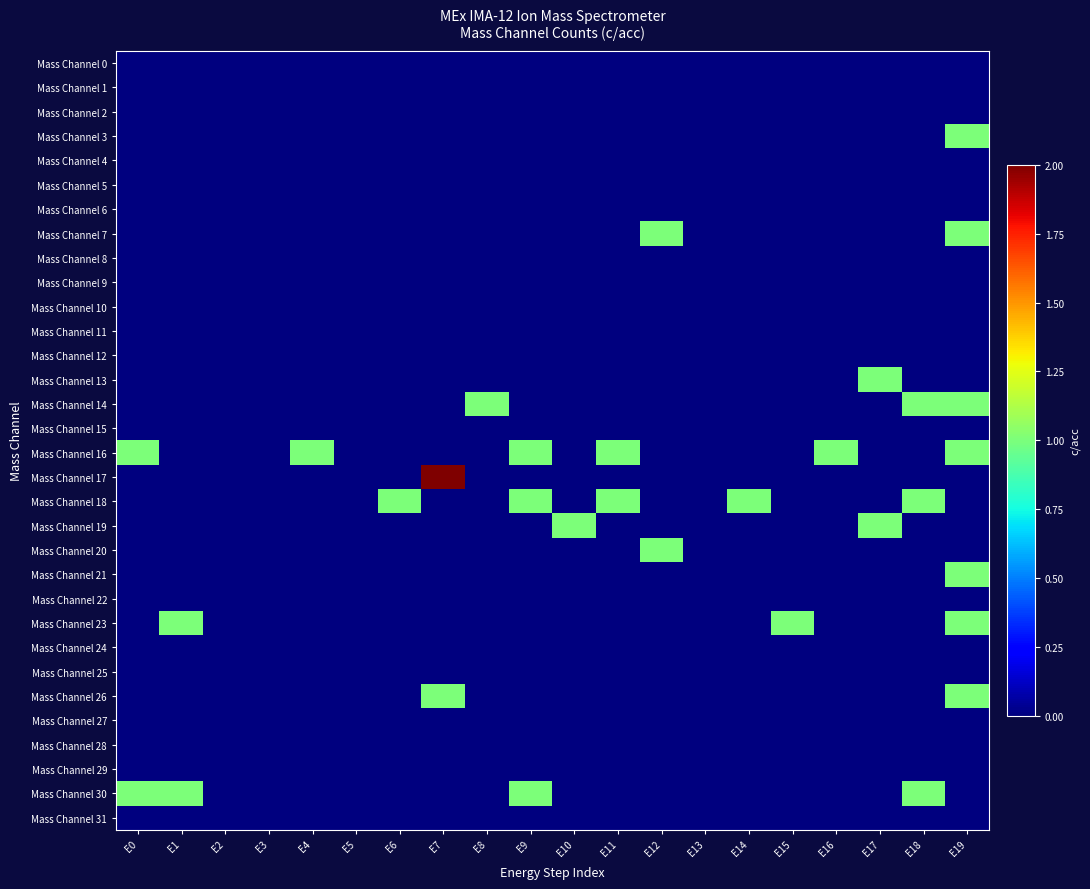

Reading left to right, transcribe all the data shown in this chart.

Mass Channel 0: E0=0	E1=0	E2=0	E3=0	E4=0	E5=0	E6=0	E7=0	E8=0	E9=0	E10=0	E11=0	E12=0	E13=0	E14=0	E15=0	E16=0	E17=0	E18=0	E19=0
Mass Channel 1: E0=0	E1=0	E2=0	E3=0	E4=0	E5=0	E6=0	E7=0	E8=0	E9=0	E10=0	E11=0	E12=0	E13=0	E14=0	E15=0	E16=0	E17=0	E18=0	E19=0
Mass Channel 2: E0=0	E1=0	E2=0	E3=0	E4=0	E5=0	E6=0	E7=0	E8=0	E9=0	E10=0	E11=0	E12=0	E13=0	E14=0	E15=0	E16=0	E17=0	E18=0	E19=0
Mass Channel 3: E0=0	E1=0	E2=0	E3=0	E4=0	E5=0	E6=0	E7=0	E8=0	E9=0	E10=0	E11=0	E12=0	E13=0	E14=0	E15=0	E16=0	E17=0	E18=0	E19=1
Mass Channel 4: E0=0	E1=0	E2=0	E3=0	E4=0	E5=0	E6=0	E7=0	E8=0	E9=0	E10=0	E11=0	E12=0	E13=0	E14=0	E15=0	E16=0	E17=0	E18=0	E19=0
Mass Channel 5: E0=0	E1=0	E2=0	E3=0	E4=0	E5=0	E6=0	E7=0	E8=0	E9=0	E10=0	E11=0	E12=0	E13=0	E14=0	E15=0	E16=0	E17=0	E18=0	E19=0
Mass Channel 6: E0=0	E1=0	E2=0	E3=0	E4=0	E5=0	E6=0	E7=0	E8=0	E9=0	E10=0	E11=0	E12=0	E13=0	E14=0	E15=0	E16=0	E17=0	E18=0	E19=0
Mass Channel 7: E0=0	E1=0	E2=0	E3=0	E4=0	E5=0	E6=0	E7=0	E8=0	E9=0	E10=0	E11=0	E12=1	E13=0	E14=0	E15=0	E16=0	E17=0	E18=0	E19=1
Mass Channel 8: E0=0	E1=0	E2=0	E3=0	E4=0	E5=0	E6=0	E7=0	E8=0	E9=0	E10=0	E11=0	E12=0	E13=0	E14=0	E15=0	E16=0	E17=0	E18=0	E19=0
Mass Channel 9: E0=0	E1=0	E2=0	E3=0	E4=0	E5=0	E6=0	E7=0	E8=0	E9=0	E10=0	E11=0	E12=0	E13=0	E14=0	E15=0	E16=0	E17=0	E18=0	E19=0
Mass Channel 10: E0=0	E1=0	E2=0	E3=0	E4=0	E5=0	E6=0	E7=0	E8=0	E9=0	E10=0	E11=0	E12=0	E13=0	E14=0	E15=0	E16=0	E17=0	E18=0	E19=0
Mass Channel 11: E0=0	E1=0	E2=0	E3=0	E4=0	E5=0	E6=0	E7=0	E8=0	E9=0	E10=0	E11=0	E12=0	E13=0	E14=0	E15=0	E16=0	E17=0	E18=0	E19=0
Mass Channel 12: E0=0	E1=0	E2=0	E3=0	E4=0	E5=0	E6=0	E7=0	E8=0	E9=0	E10=0	E11=0	E12=0	E13=0	E14=0	E15=0	E16=0	E17=0	E18=0	E19=0
Mass Channel 13: E0=0	E1=0	E2=0	E3=0	E4=0	E5=0	E6=0	E7=0	E8=0	E9=0	E10=0	E11=0	E12=0	E13=0	E14=0	E15=0	E16=0	E17=1	E18=0	E19=0
Mass Channel 14: E0=0	E1=0	E2=0	E3=0	E4=0	E5=0	E6=0	E7=0	E8=1	E9=0	E10=0	E11=0	E12=0	E13=0	E14=0	E15=0	E16=0	E17=0	E18=1	E19=1
Mass Channel 15: E0=0	E1=0	E2=0	E3=0	E4=0	E5=0	E6=0	E7=0	E8=0	E9=0	E10=0	E11=0	E12=0	E13=0	E14=0	E15=0	E16=0	E17=0	E18=0	E19=0
Mass Channel 16: E0=1	E1=0	E2=0	E3=0	E4=1	E5=0	E6=0	E7=0	E8=0	E9=1	E10=0	E11=1	E12=0	E13=0	E14=0	E15=0	E16=1	E17=0	E18=0	E19=1
Mass Channel 17: E0=0	E1=0	E2=0	E3=0	E4=0	E5=0	E6=0	E7=2	E8=0	E9=0	E10=0	E11=0	E12=0	E13=0	E14=0	E15=0	E16=0	E17=0	E18=0	E19=0
Mass Channel 18: E0=0	E1=0	E2=0	E3=0	E4=0	E5=0	E6=1	E7=0	E8=0	E9=1	E10=0	E11=1	E12=0	E13=0	E14=1	E15=0	E16=0	E17=0	E18=1	E19=0
Mass Channel 19: E0=0	E1=0	E2=0	E3=0	E4=0	E5=0	E6=0	E7=0	E8=0	E9=0	E10=1	E11=0	E12=0	E13=0	E14=0	E15=0	E16=0	E17=1	E18=0	E19=0
Mass Channel 20: E0=0	E1=0	E2=0	E3=0	E4=0	E5=0	E6=0	E7=0	E8=0	E9=0	E10=0	E11=0	E12=1	E13=0	E14=0	E15=0	E16=0	E17=0	E18=0	E19=0
Mass Channel 21: E0=0	E1=0	E2=0	E3=0	E4=0	E5=0	E6=0	E7=0	E8=0	E9=0	E10=0	E11=0	E12=0	E13=0	E14=0	E15=0	E16=0	E17=0	E18=0	E19=1
Mass Channel 22: E0=0	E1=0	E2=0	E3=0	E4=0	E5=0	E6=0	E7=0	E8=0	E9=0	E10=0	E11=0	E12=0	E13=0	E14=0	E15=0	E16=0	E17=0	E18=0	E19=0
Mass Channel 23: E0=0	E1=1	E2=0	E3=0	E4=0	E5=0	E6=0	E7=0	E8=0	E9=0	E10=0	E11=0	E12=0	E13=0	E14=0	E15=1	E16=0	E17=0	E18=0	E19=1
Mass Channel 24: E0=0	E1=0	E2=0	E3=0	E4=0	E5=0	E6=0	E7=0	E8=0	E9=0	E10=0	E11=0	E12=0	E13=0	E14=0	E15=0	E16=0	E17=0	E18=0	E19=0
Mass Channel 25: E0=0	E1=0	E2=0	E3=0	E4=0	E5=0	E6=0	E7=0	E8=0	E9=0	E10=0	E11=0	E12=0	E13=0	E14=0	E15=0	E16=0	E17=0	E18=0	E19=0
Mass Channel 26: E0=0	E1=0	E2=0	E3=0	E4=0	E5=0	E6=0	E7=1	E8=0	E9=0	E10=0	E11=0	E12=0	E13=0	E14=0	E15=0	E16=0	E17=0	E18=0	E19=1
Mass Channel 27: E0=0	E1=0	E2=0	E3=0	E4=0	E5=0	E6=0	E7=0	E8=0	E9=0	E10=0	E11=0	E12=0	E13=0	E14=0	E15=0	E16=0	E17=0	E18=0	E19=0
Mass Channel 28: E0=0	E1=0	E2=0	E3=0	E4=0	E5=0	E6=0	E7=0	E8=0	E9=0	E10=0	E11=0	E12=0	E13=0	E14=0	E15=0	E16=0	E17=0	E18=0	E19=0
Mass Channel 29: E0=0	E1=0	E2=0	E3=0	E4=0	E5=0	E6=0	E7=0	E8=0	E9=0	E10=0	E11=0	E12=0	E13=0	E14=0	E15=0	E16=0	E17=0	E18=0	E19=0
Mass Channel 30: E0=1	E1=1	E2=0	E3=0	E4=0	E5=0	E6=0	E7=0	E8=0	E9=1	E10=0	E11=0	E12=0	E13=0	E14=0	E15=0	E16=0	E17=0	E18=1	E19=0
Mass Channel 31: E0=0	E1=0	E2=0	E3=0	E4=0	E5=0	E6=0	E7=0	E8=0	E9=0	E10=0	E11=0	E12=0	E13=0	E14=0	E15=0	E16=0	E17=0	E18=0	E19=0